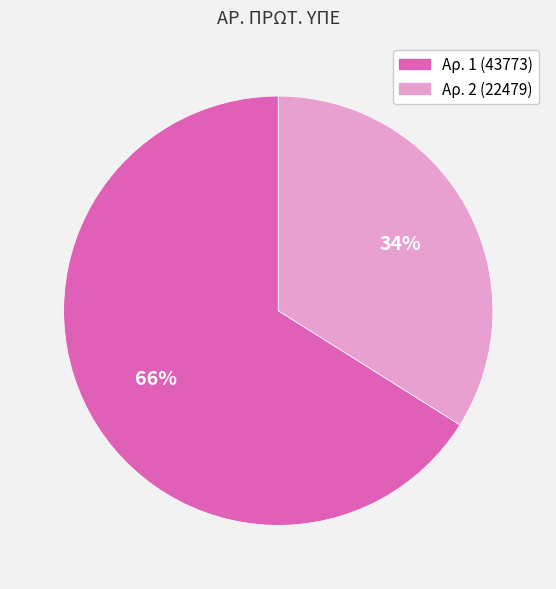

Does any single category account for the majority?

Yes